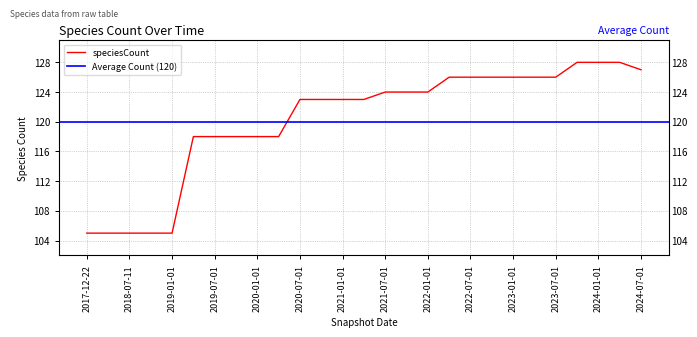

What is the value of the 12th point from the left?

123